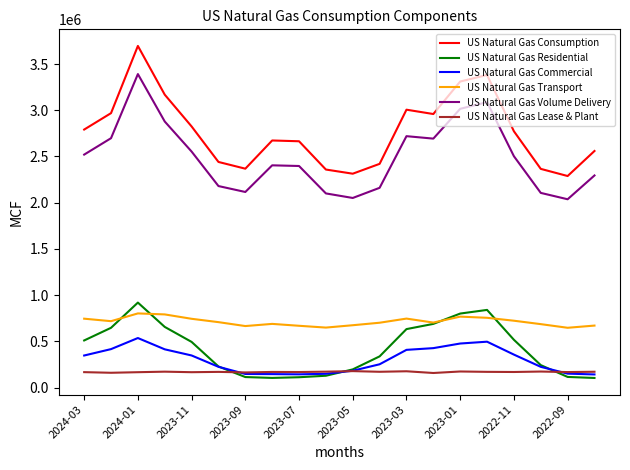

Which series has the largest range (max minus min)?

US Natural Gas Consumption